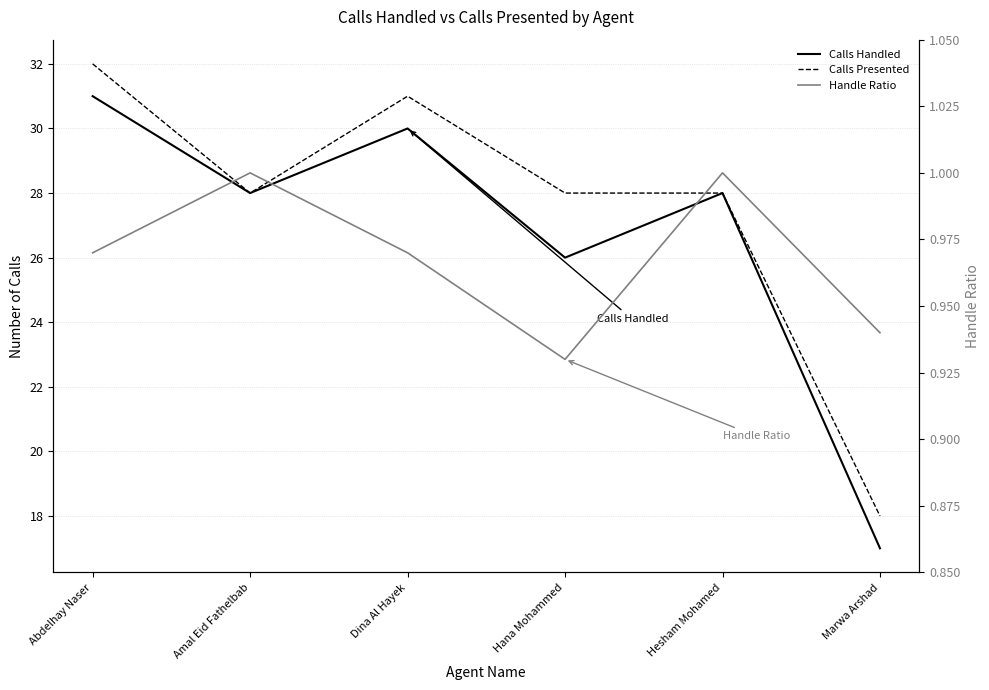

True or false: Handle Ratio has a value of 0.9 at Hana Mohammed.

True